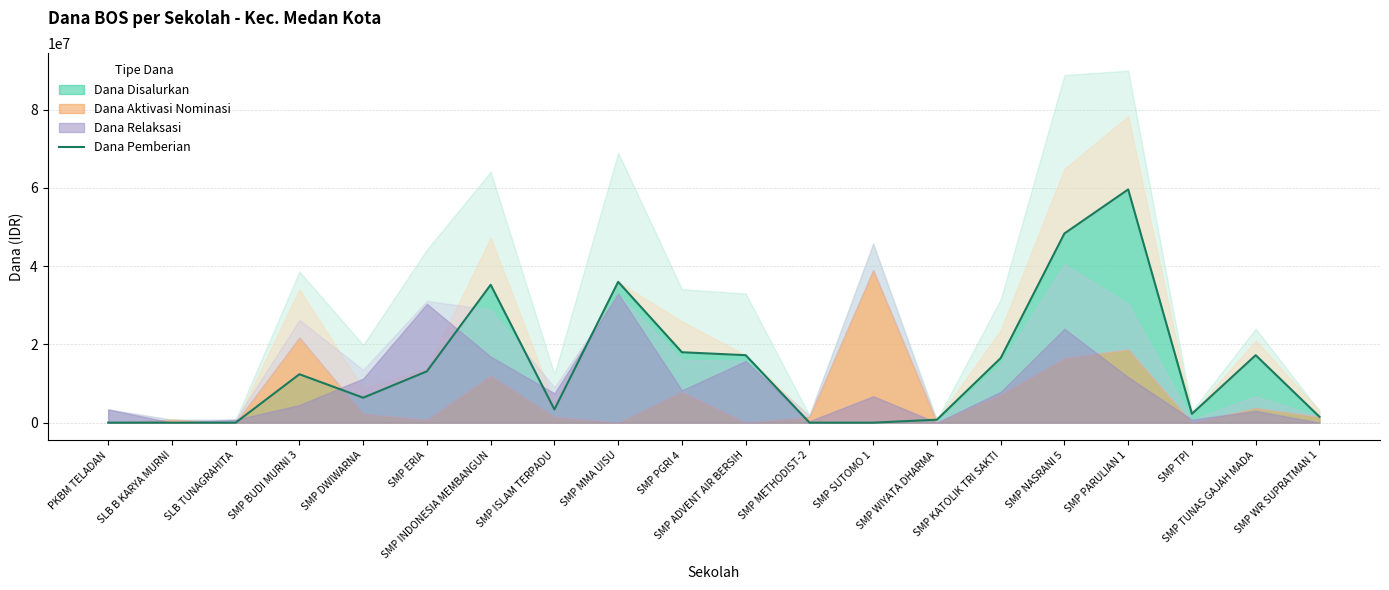

Reading left to right, what are all the values shown in this chart?

0	0	0	12375000	6375000	13125000	35250000	3375000	36000000	18000000	17250000	0	0	750000	16500000	48375000	59625000	2250000	17250000	1500000